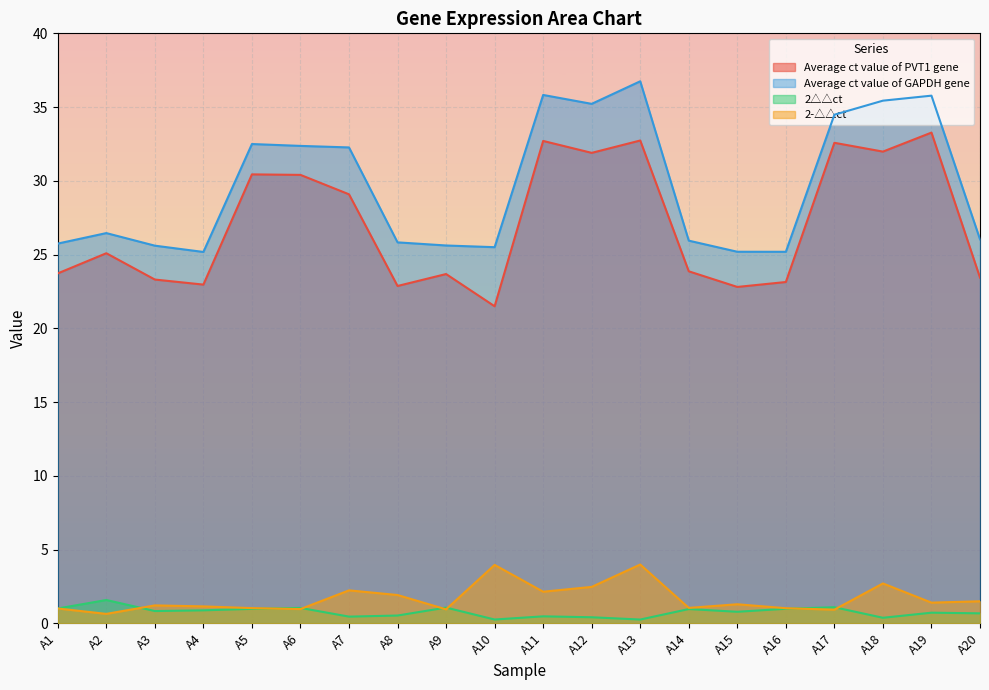

What is the difference between the maximum and minimum values in the 2-△△ct series?

3.3